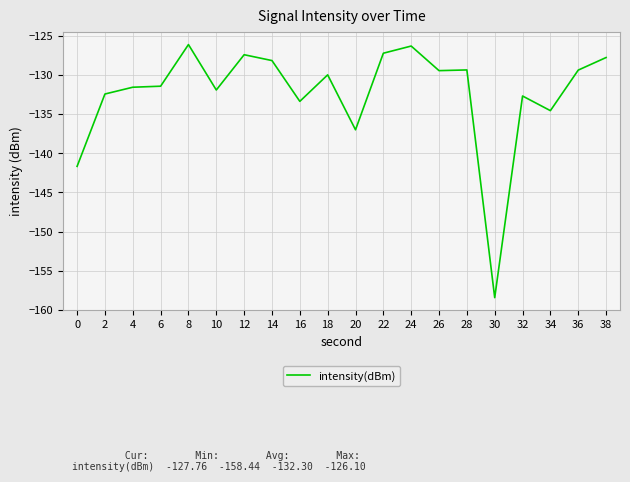

The value at 4 is -131.6. True or false?

True